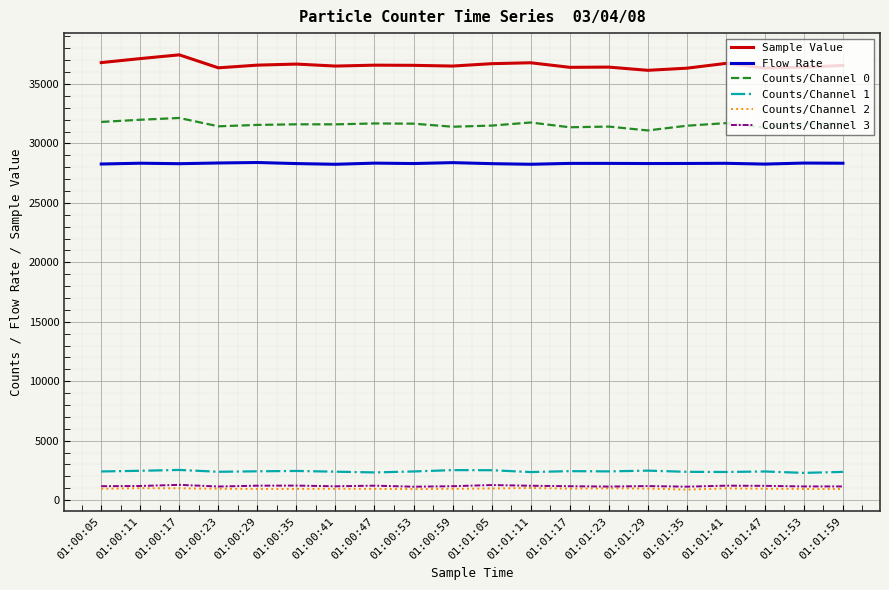

What is the difference between the highest and lowest values at 01:01:29?

35187.0